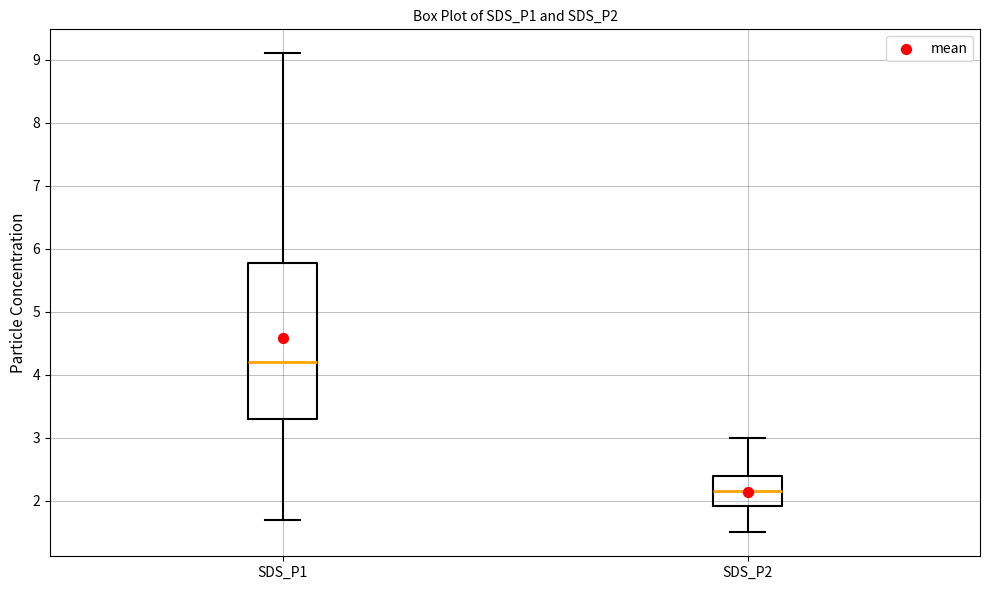

Which box's median line is the lowest?

SDS_P2